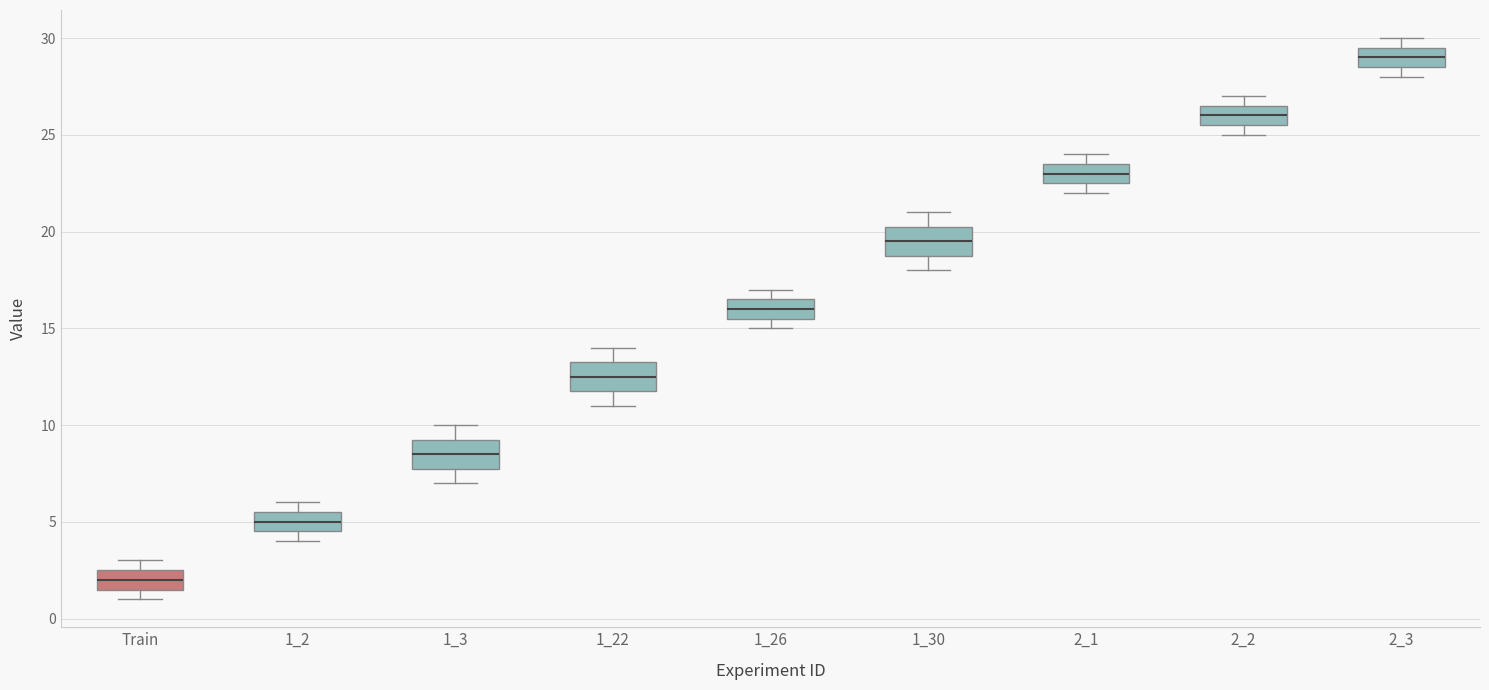

Where is the upper edge of the box for 1_22 on the y-axis? The values are not printed on the chart, so give them approximately, as read against the axis.

13.5